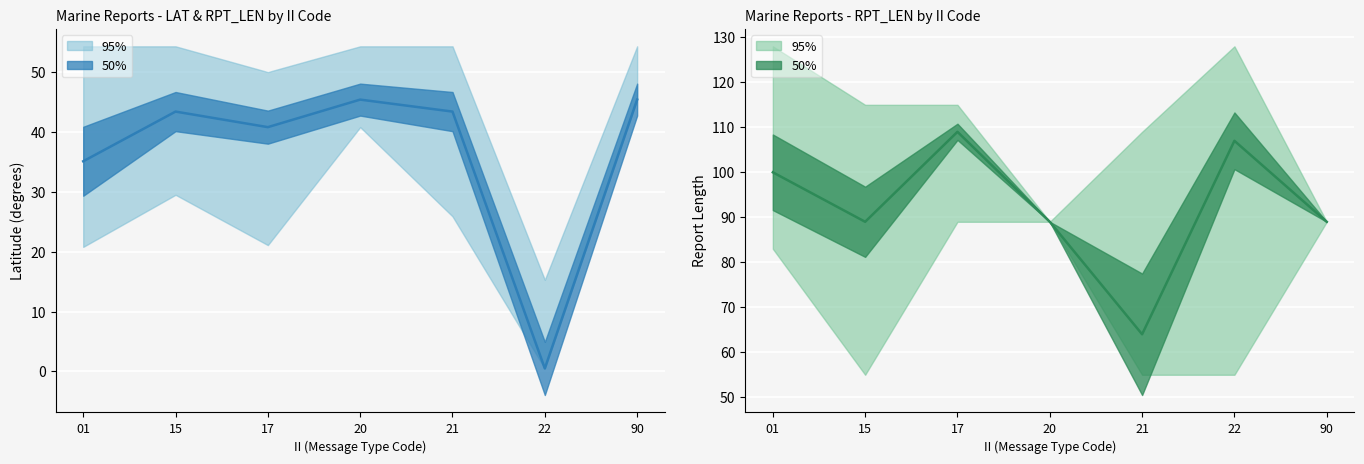

Which series has the largest range (max minus min)?

RPT_LEN_mean